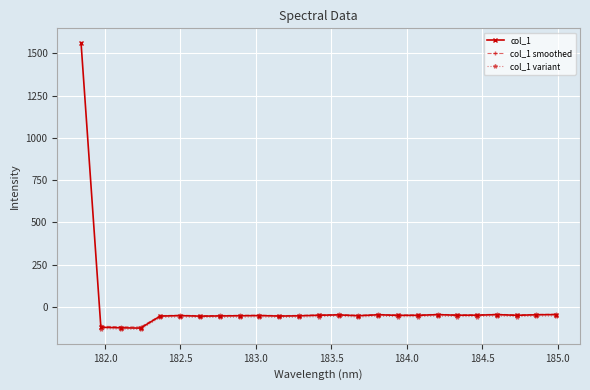

What is the sum of all values?

119.4